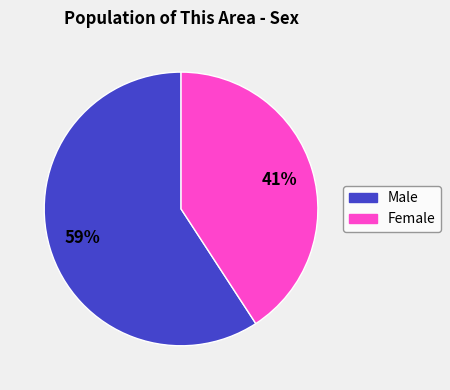

Do Male and Female together represent more than half of the pie?

Yes